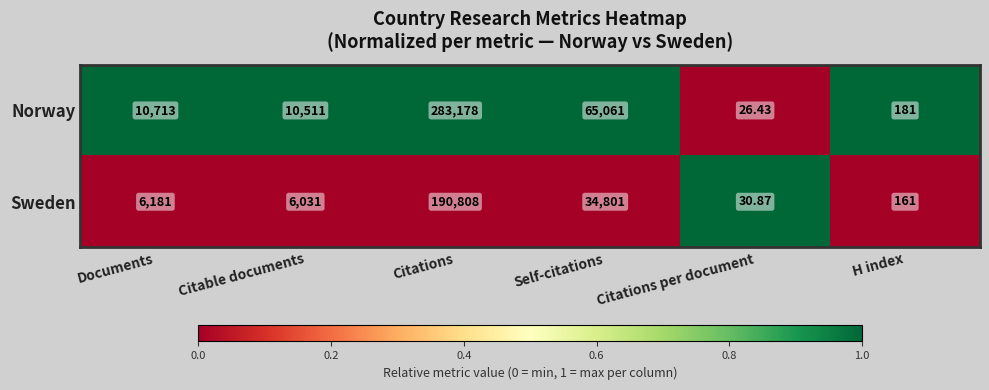

List the series in order of their overall mean, highest first.

Norway, Sweden